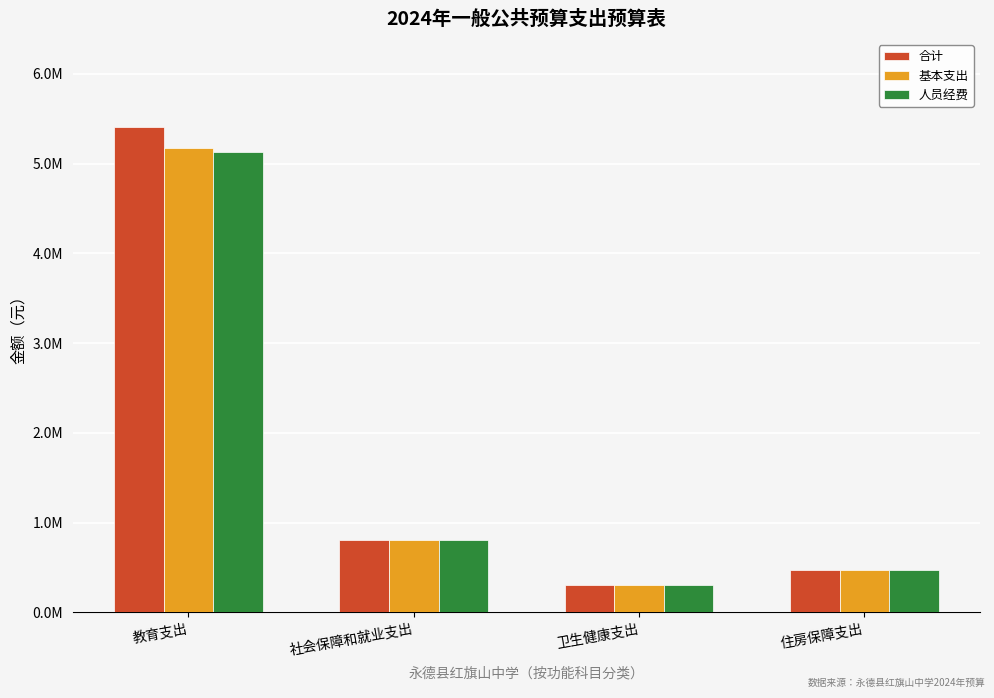

Which has a higher value, 卫生健康支出 or 住房保障支出?

住房保障支出